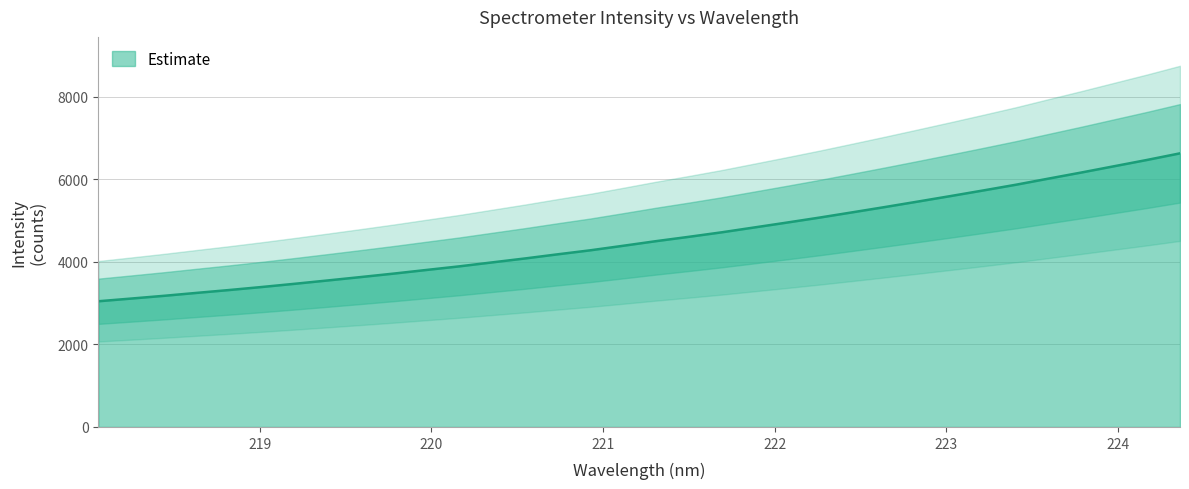

Reading left to right, transcribe all the data shown in this chart.

3045.9	3111.3	3177.8	3249.0	3319.0	3392.8	3470.5	3550.8	3632.5	3716.0	3804.2	3891.6	3987.3	4082.5	4183.2	4280.8	4390.3	4502.0	4606.9	4715.8	4834.1	4952.9	5074.2	5201.6	5330.4	5462.3	5596.0	5732.3	5871.3	6020.3	6167.5	6319.6	6471.3	6630.2